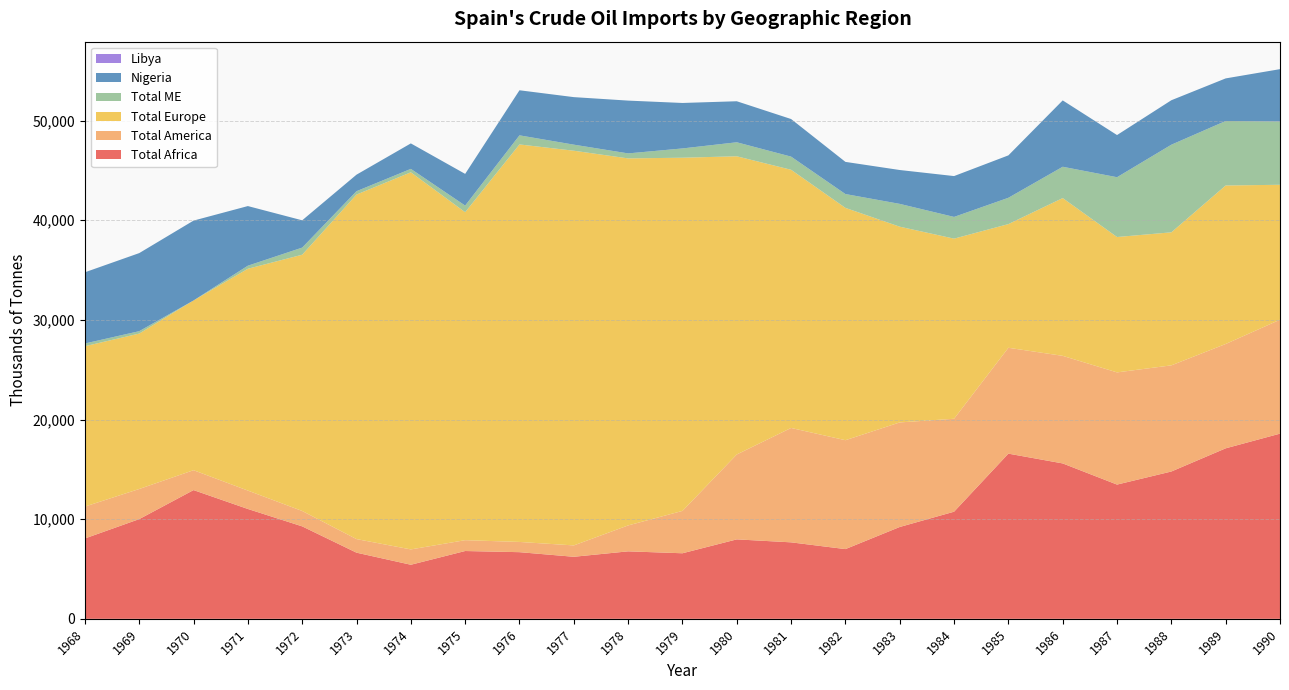

Reading left to right, list all the values displayed in this chart.

Total Africa: 8063.9	10006.2	12918.2	11022.9	9277.6	6638.4	5425.7	6804.2	6688.2	6225.7	6770.4	6578.2	7971.9	7674.4	6996.2	9216.3	10748.9	16575.8	15593.6	13470.6	14783.4	17108.9	18582.0
Total America: 3199.9	3022.2	1996.7	1846.5	1544.6	1363.4	1539.7	1087.6	1026.7	1140.4	2601.4	4251.2	8519.9	11479.3	10927.9	10492.6	9327.7	10623.3	10795.9	11258.5	10651.9	10470.1	11432.6
Total Europe: 16091.9	15596.9	17033.9	22259.8	25715.4	34572.5	37842.9	32913.0	39889.5	39608.1	36831.4	35442.5	29924.2	25908.6	23314.4	19642.2	18075.0	12411.9	15832.3	13584.7	13350.1	15906.3	13541.5
Total ME: 274.5	239.6	0.0	306.5	713.1	338.1	343.7	663.4	913.1	608.3	502.0	930.7	1405.3	1318.7	1388.0	2288.4	2178.9	2640.3	3142.3	6001.8	8791.9	6472.4	6350.3
Nigeria: 7144.1	7834.7	8012.6	5983.4	2739.1	1658.1	2555.8	3180.7	4522.1	4769.1	5297.5	4562.8	4116.4	3772.4	3226.9	3398.2	4098.7	4255.0	6658.5	4229.5	4461.9	4272.9	5252.7
Libya: 0.0	0.0	0.0	0.0	0.0	0.0	0.0	0.0	0.0	0.0	0.0	0.0	0.0	0.0	0.0	0.0	0.0	0.0	0.0	0.0	0.0	0.0	0.0